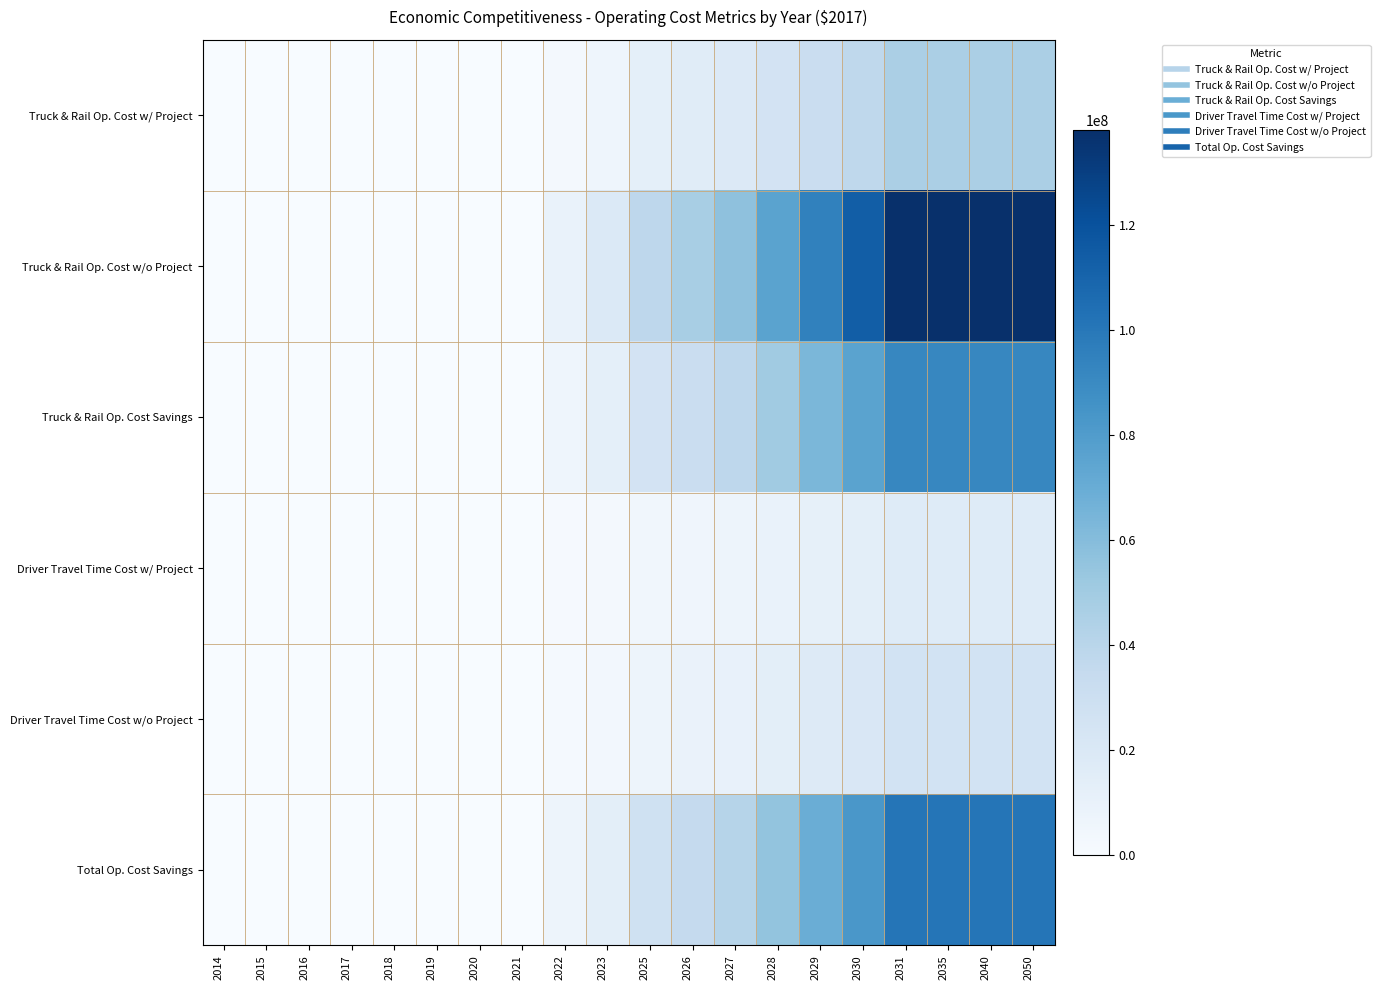

Reading left to right, extract all data points from this chart.

Truck & Rail Op. Cost w/ Project: 2014=0.0	2015=0.0	2016=0.0	2017=0.0	2018=0.0	2019=0.0	2020=0.0	2021=0.0	2022=3142345.2	2023=6284690.5	2025=12569381.0	2026=15711726.2	2027=18854071.5	2028=25138762.0	2029=31423452.5	2030=37708143.0	2031=45878240.6	2035=45878240.6	2040=45878240.6	2050=45878240.6
Truck & Rail Op. Cost w/o Project: 2014=0.0	2015=0.0	2016=0.0	2017=0.0	2018=0.0	2019=0.0	2020=0.0	2021=0.0	2022=9458169.6	2023=18916339.3	2025=37832678.5	2026=47290848.1	2027=56749017.8	2028=75665357.0	2029=94581696.3	2030=113498035.6	2031=138089276.6	2035=138089276.6	2040=138089276.6	2050=138089276.6
Truck & Rail Op. Cost Savings: 2014=0.0	2015=0.0	2016=0.0	2017=0.0	2018=0.0	2019=0.0	2020=0.0	2021=0.0	2022=6315824.4	2023=12631648.8	2025=25263297.5	2026=31579121.9	2027=37894946.3	2028=50526595.0	2029=63158243.8	2030=75789892.6	2031=92211035.9	2035=92211035.9	2040=92211035.9	2050=92211035.9
Driver Travel Time Cost w/ Project: 2014=0.0	2015=0.0	2016=0.0	2017=0.0	2018=0.0	2019=0.0	2020=0.0	2021=0.0	2022=1146530.1	2023=2293060.2	2025=4586120.3	2026=5732650.4	2027=6879180.5	2028=9172240.7	2029=11465300.8	2030=13758361.0	2031=16739339.2	2035=16739339.2	2040=16739339.2	2050=16739339.2
Driver Travel Time Cost w/o Project: 2014=0.0	2015=0.0	2016=0.0	2017=0.0	2018=0.0	2019=0.0	2020=0.0	2021=0.0	2022=1741301.8	2023=3482603.7	2025=6965207.4	2026=8706509.2	2027=10447811.1	2028=13930414.8	2029=17413018.5	2030=20895622.2	2031=25423007.0	2035=25423007.0	2040=25423007.0	2050=25423007.0
Total Op. Cost Savings: 2014=0.0	2015=0.0	2016=0.0	2017=0.0	2018=0.0	2019=0.0	2020=0.0	2021=0.0	2022=6910596.1	2023=13821192.3	2025=27642384.6	2026=34552980.7	2027=41463576.9	2028=55284769.2	2029=69105961.5	2030=82927153.8	2031=100894703.8	2035=100894703.8	2040=100894703.8	2050=100894703.8